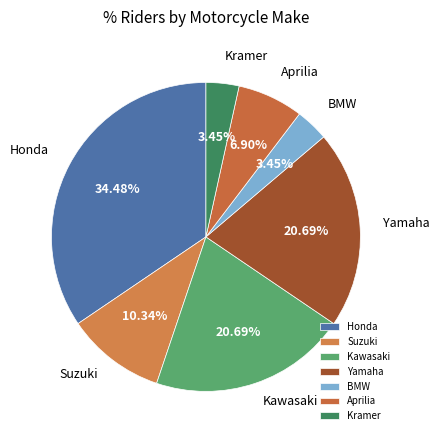

How much of the chart is everything except Aprilia?

93.1%